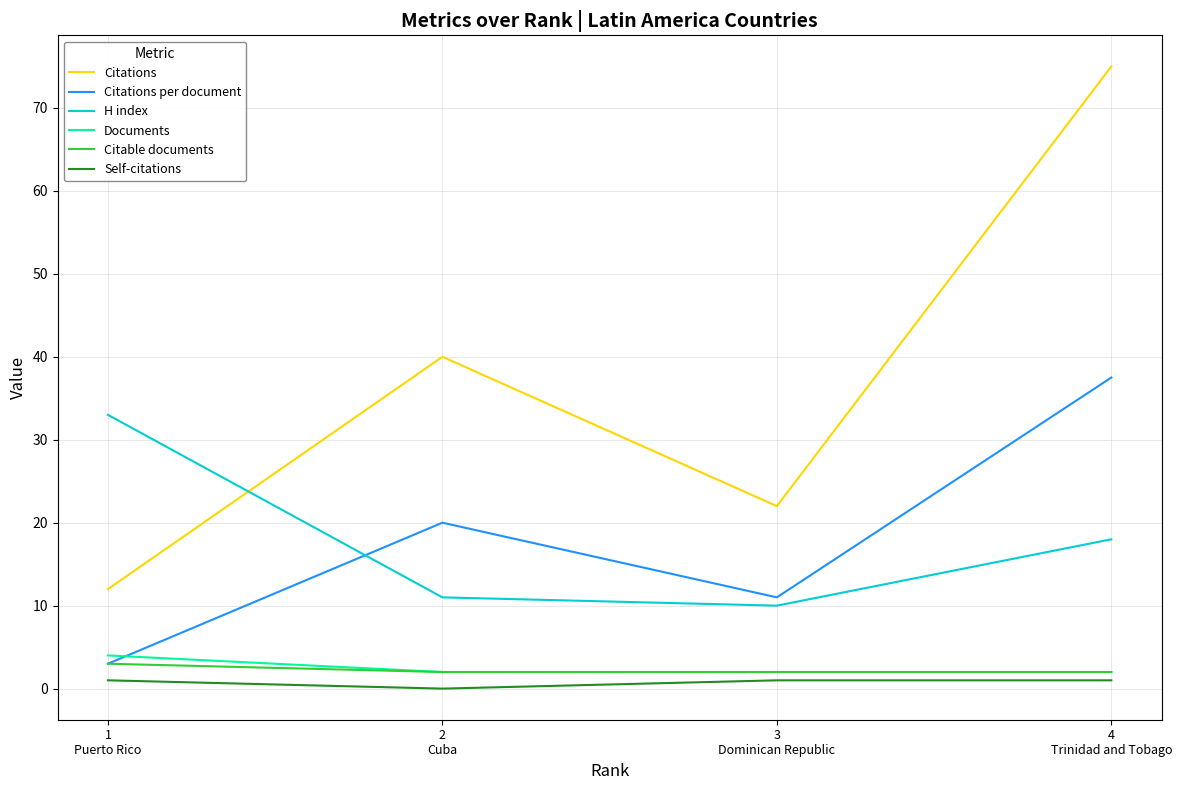

Which series has the largest total across all categories?

Citations